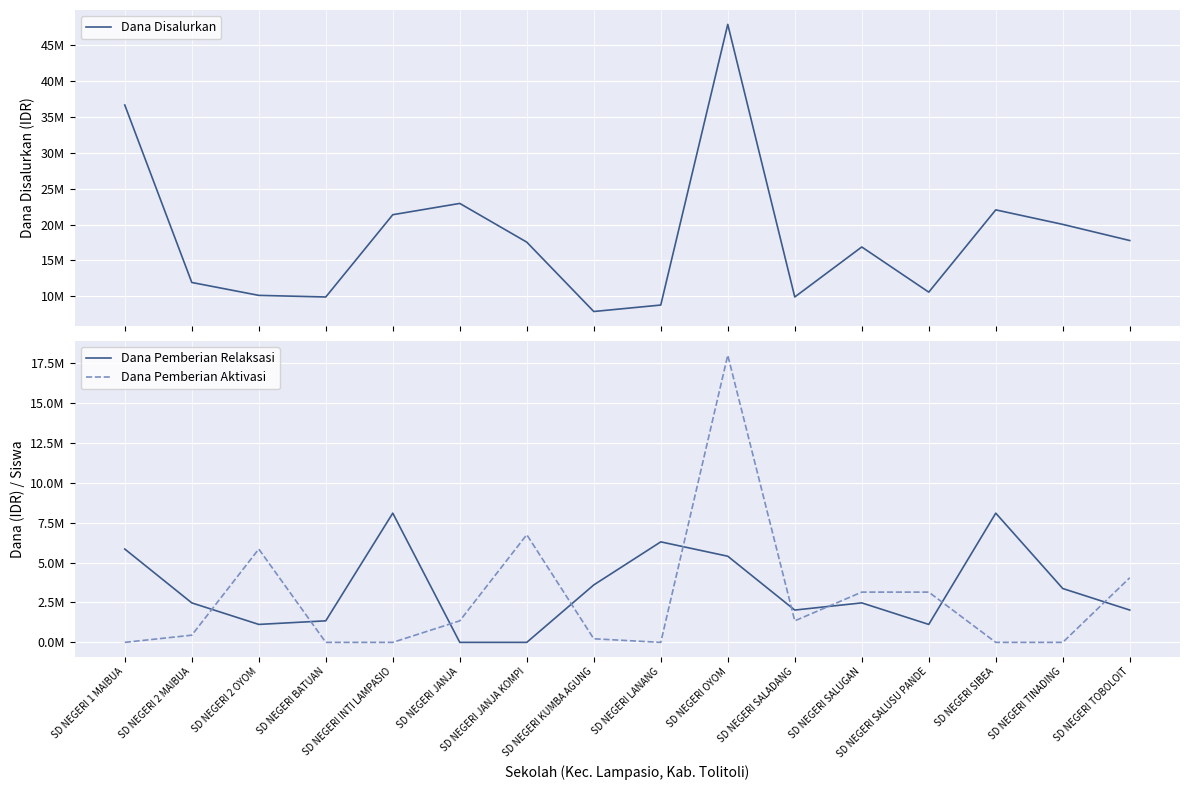

What is the difference between the second highest and minimum values in the Dana Disalurkan series?

28800000